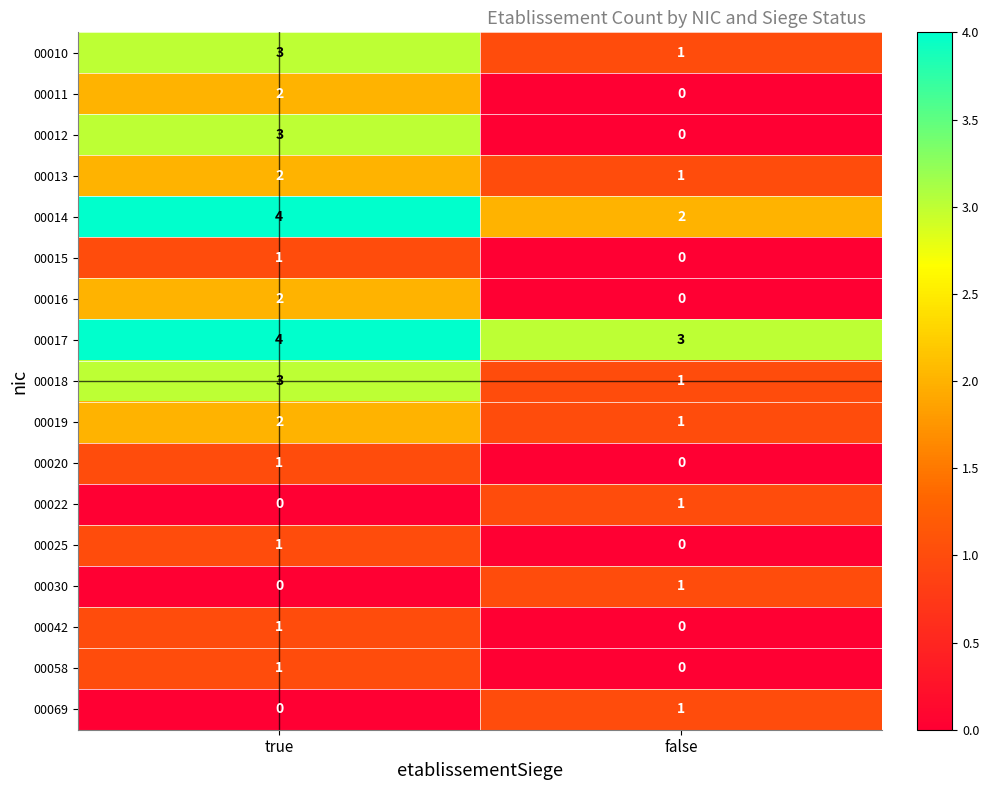

Where is 00025 nearest to the value 0?

false